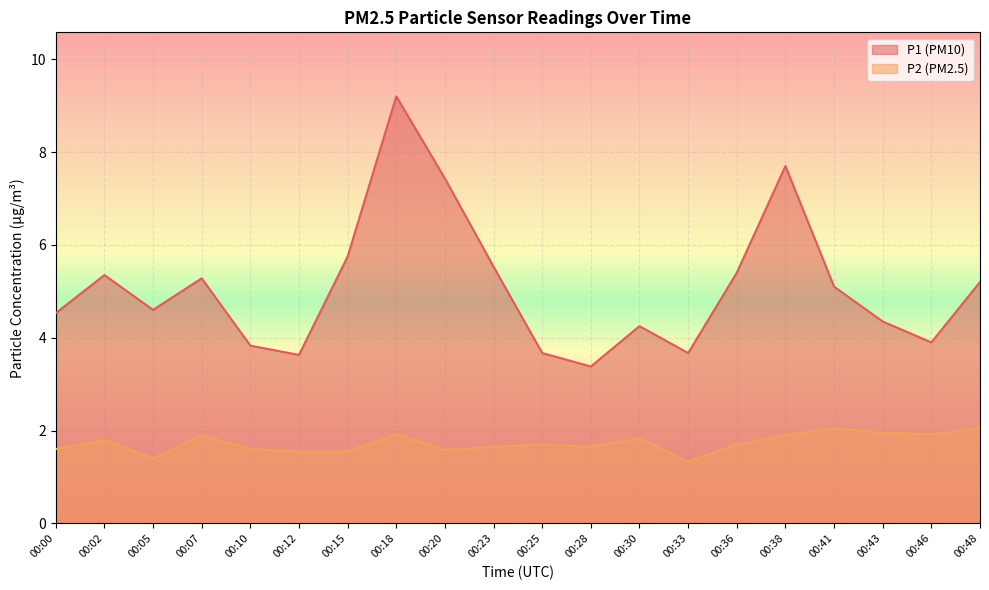

List the series in order of their peak value, highest first.

P1, P2